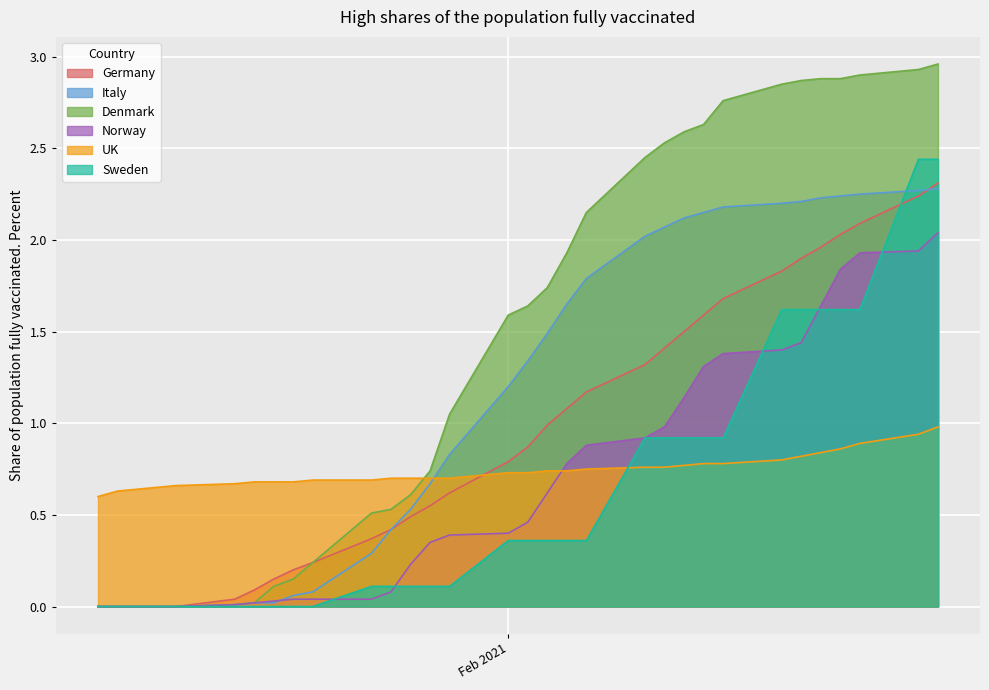

How many distinct data groups are displayed?

6